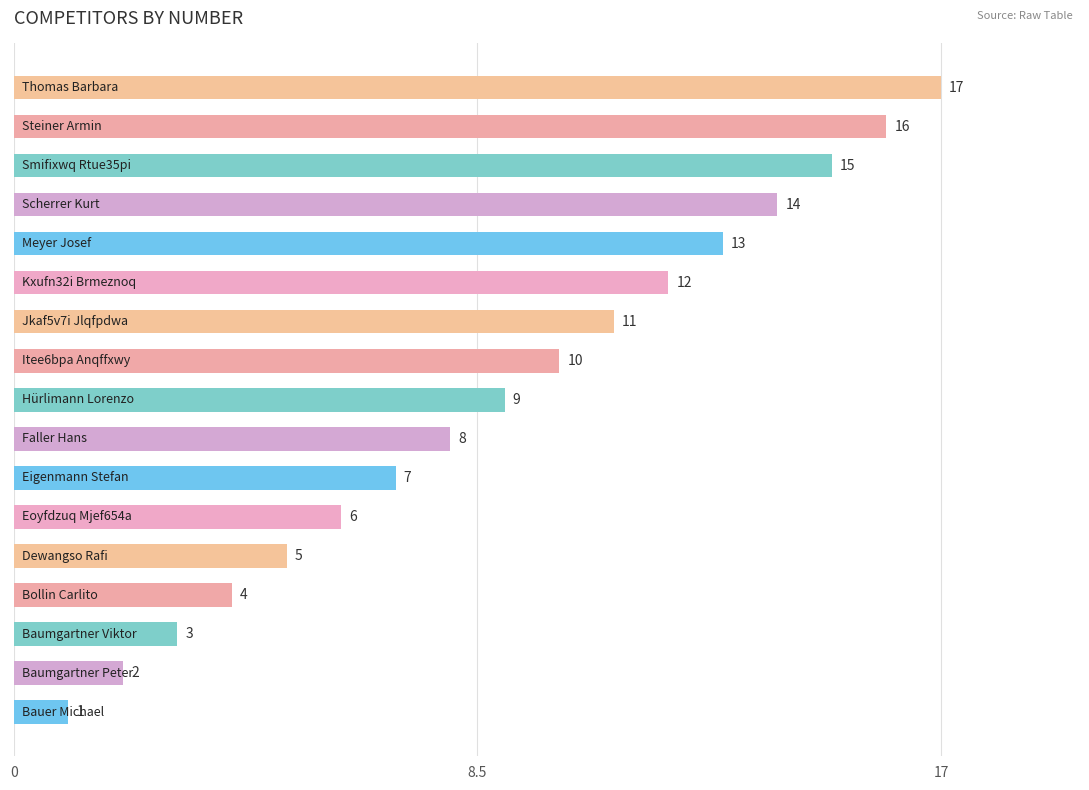

What is the maximum value shown in the chart?

17